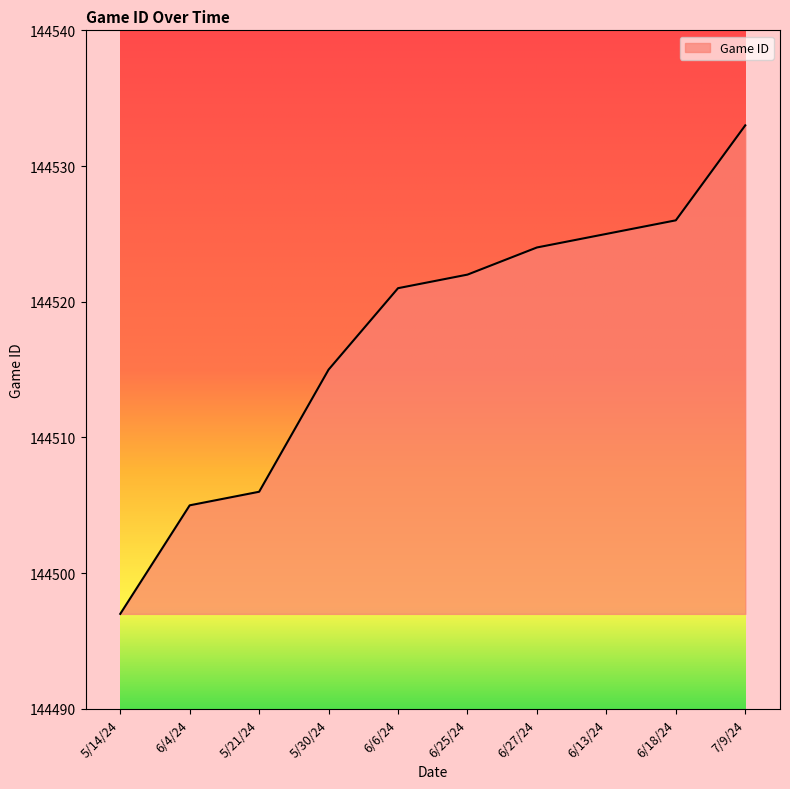

The value at 6/4/24 is 250557. True or false?

False